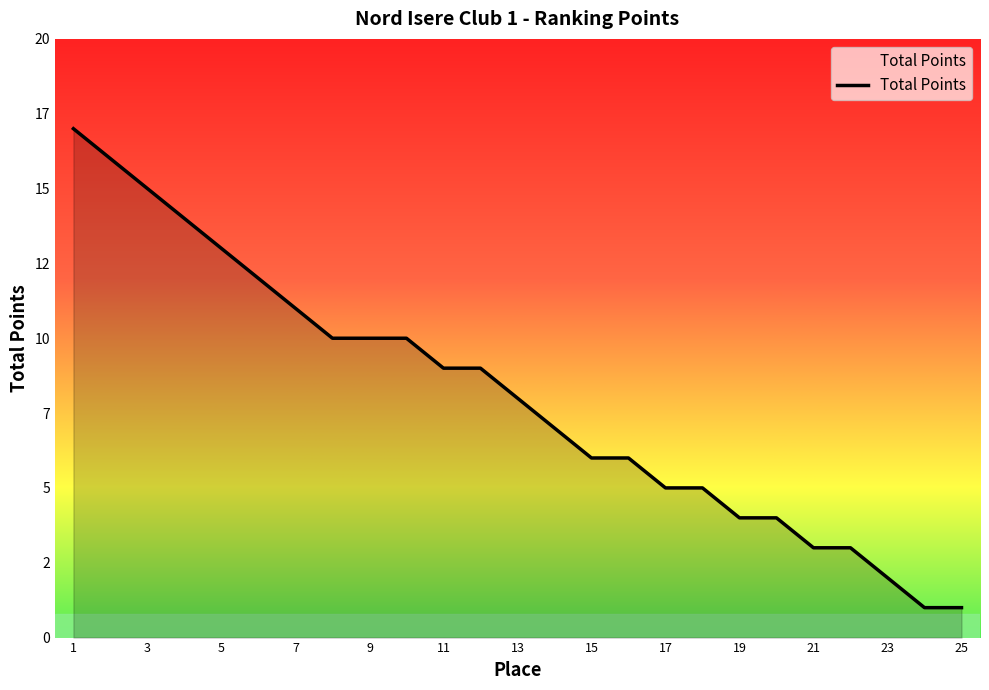

List the labels in order of value, largest first.

ALIZEE GONZALEZ, CLARA PELLETIER, JEREMY BALMON, MARINE FLEURY, CLOE ROCHAS, REMY ATZORI, JEANNE COCOLON, ARTHUR TRIOLO, COLINE MONIER, LEA HERCULE, LORALINE COCHARD, REMY ATZORI 2, YVANA MIGAIRE, LUCILE ZOPATTI, AMANDINE CARRAZ BILLAT, LAURA CLECHET, JULIA RUFFIER MONET, LOIS BELVEGUE, CHLOE GARANDET, MARGOT MIMAUD, MADISSON MINET, SCOTT DE PINDRAY, ELOISE VIVIER, CINTHIA BERTHET, JANE DIMIER